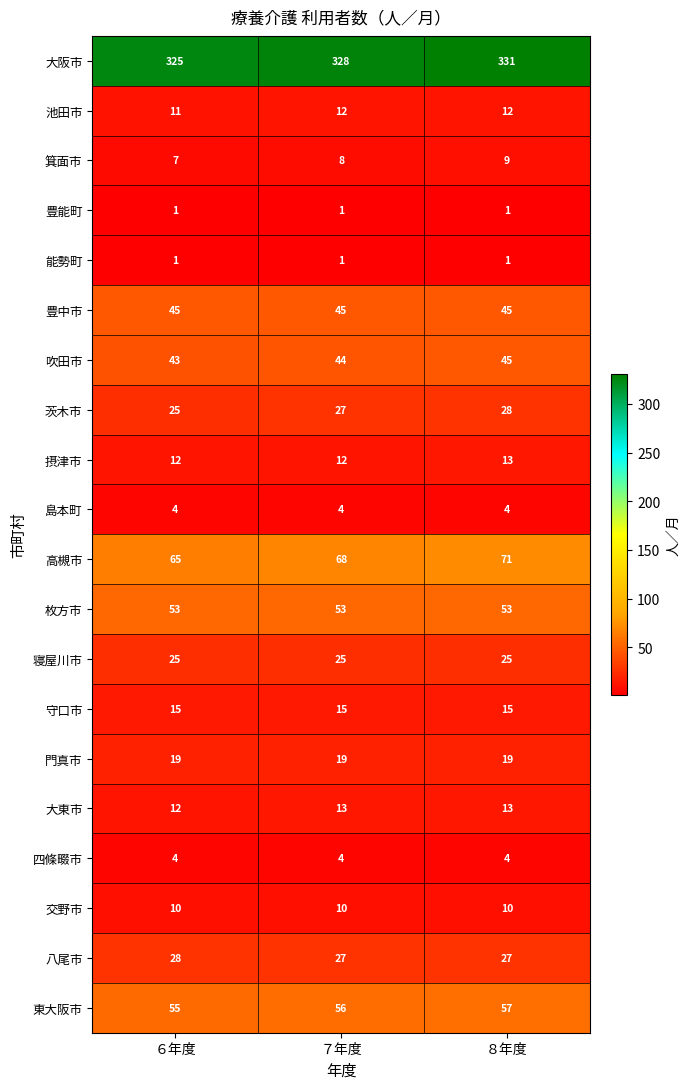

Count the number of data series in this chart.

20